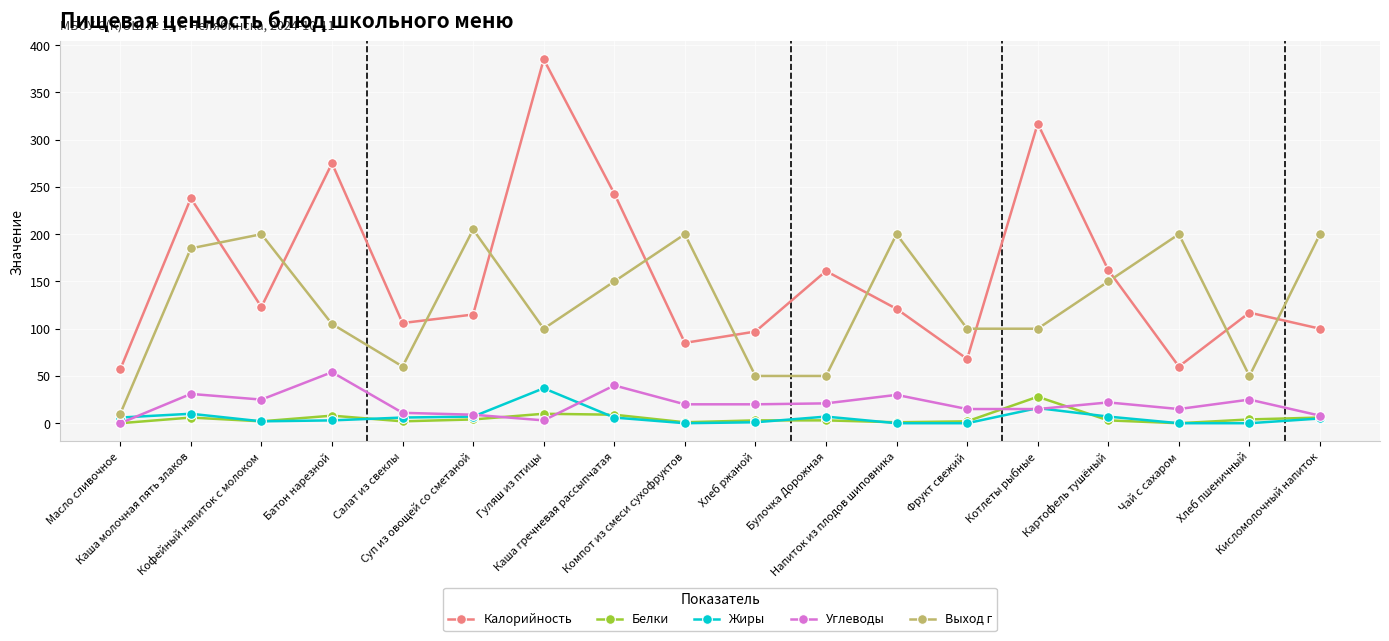

Is it true that Жиры equals 0 at Чай с сахаром?

True